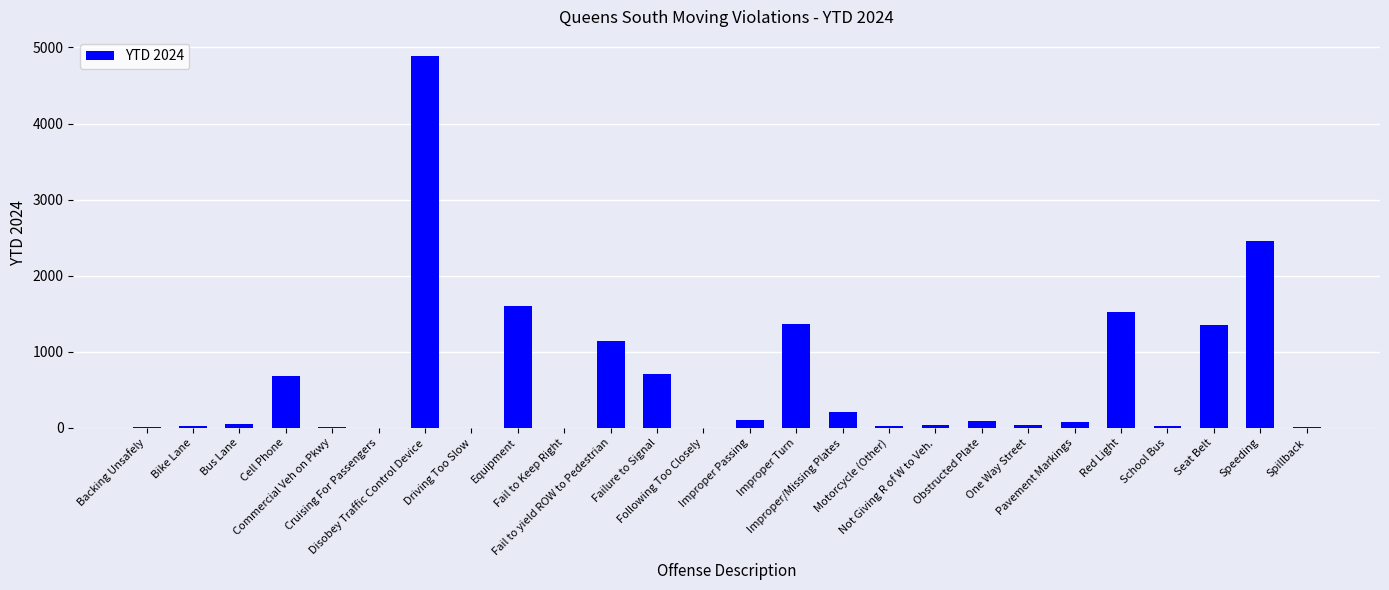

What is the sum of all values?

16449